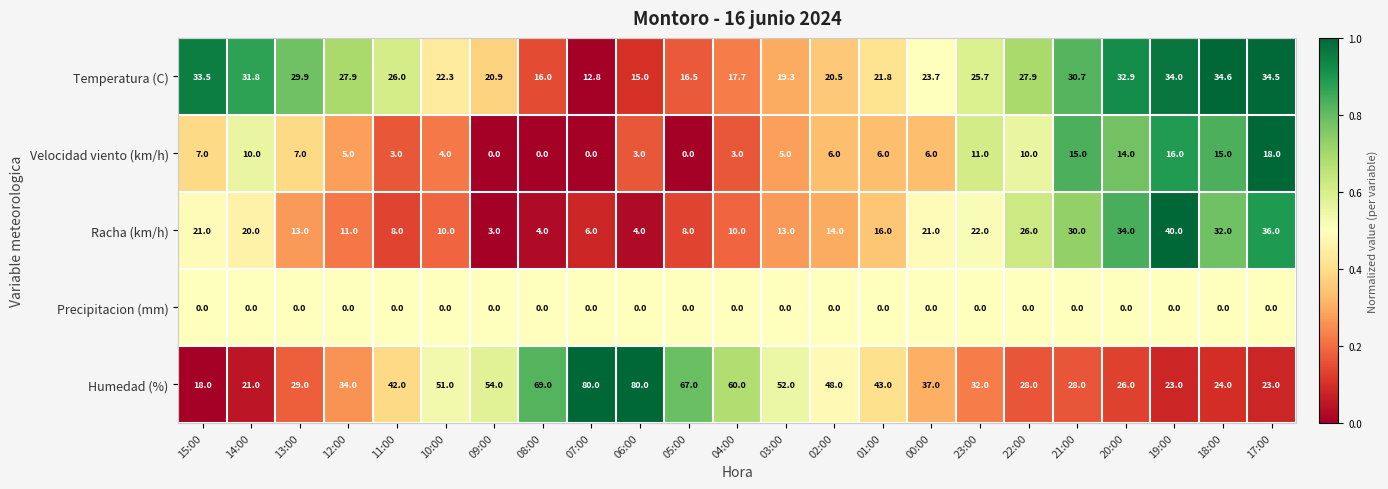

Where is Temperatura (C) nearest to the value 23?

10:00